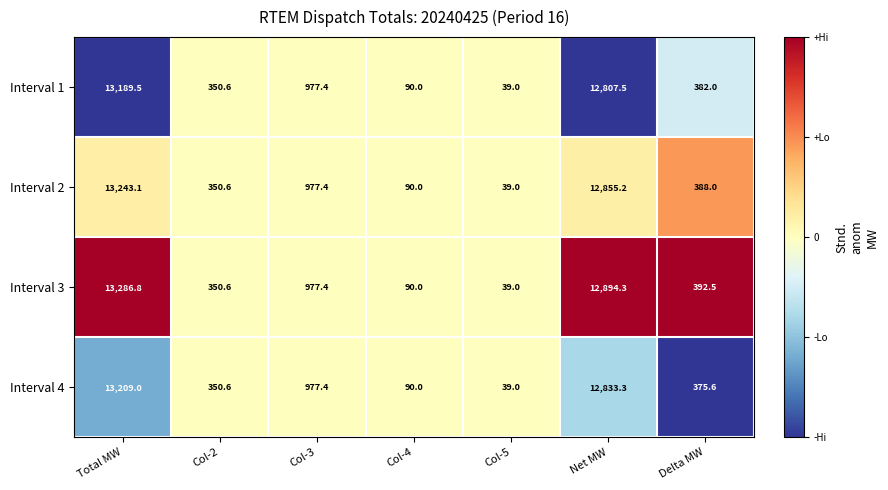

Is it true that Interval 1 equals 22.6 at Col-5?

False